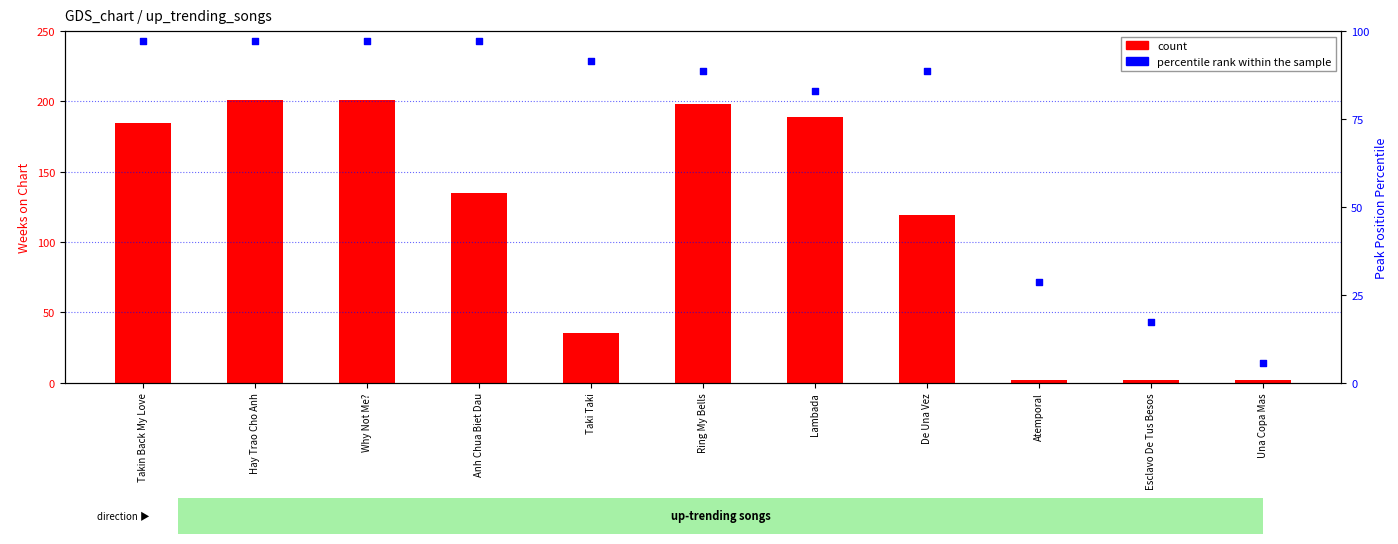

Which series reaches the maximum Y coordinate?

count